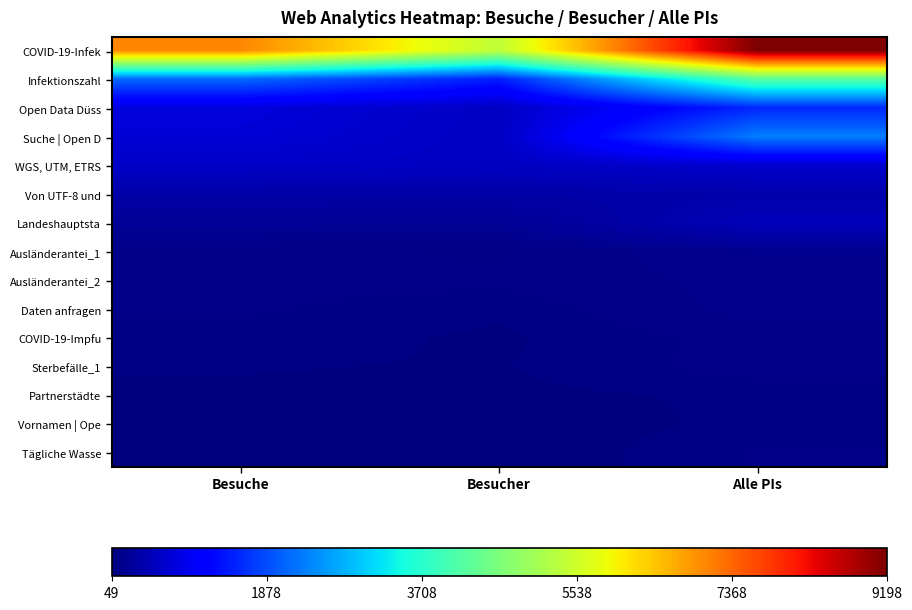

How many distinct data groups are displayed?

15